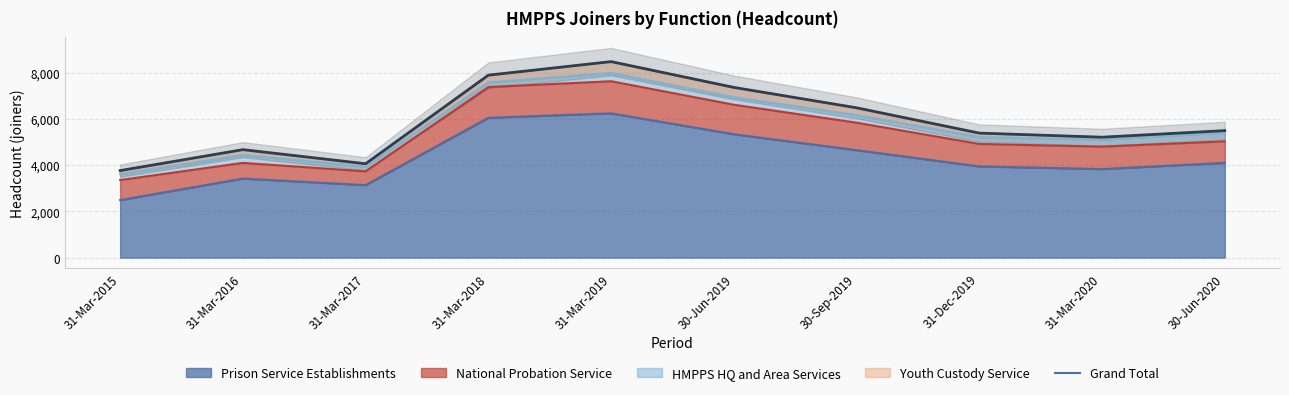

What is the difference between the second highest and second lowest values?

3830